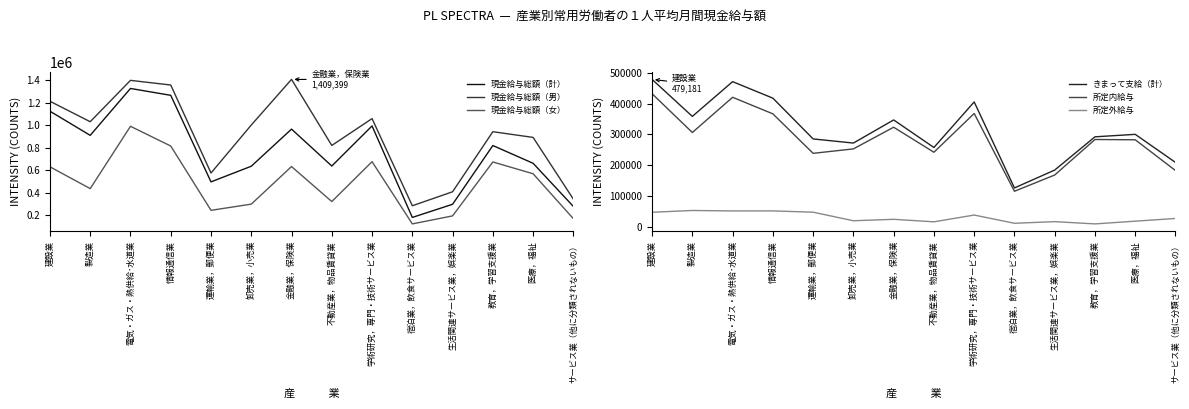

True or false: 現金給与総額（計） and 所定内給与 cross at least once.

False